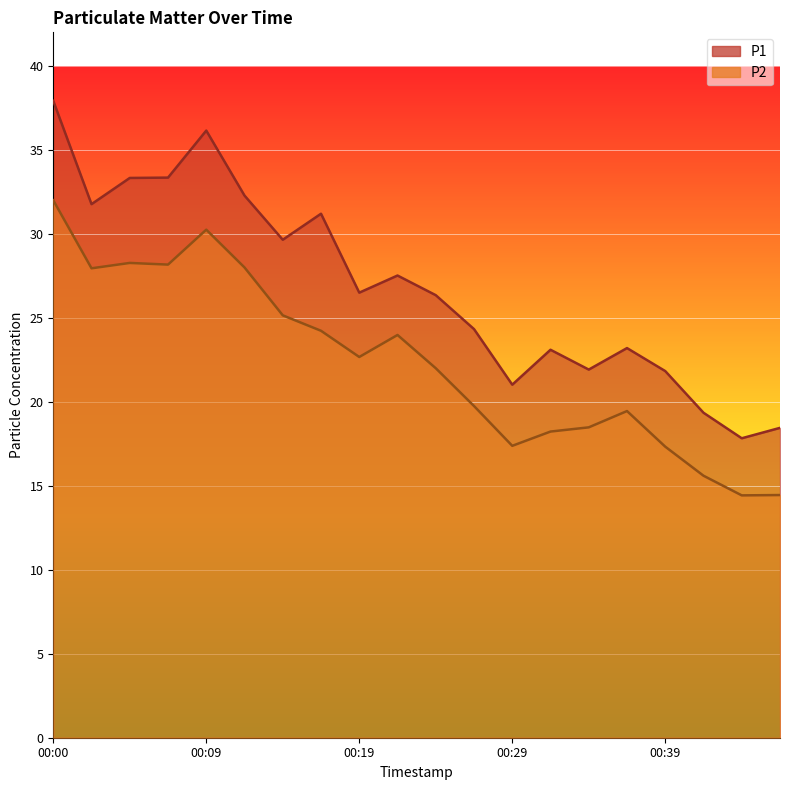

List the series in order of their overall mean, lowest first.

P2, P1